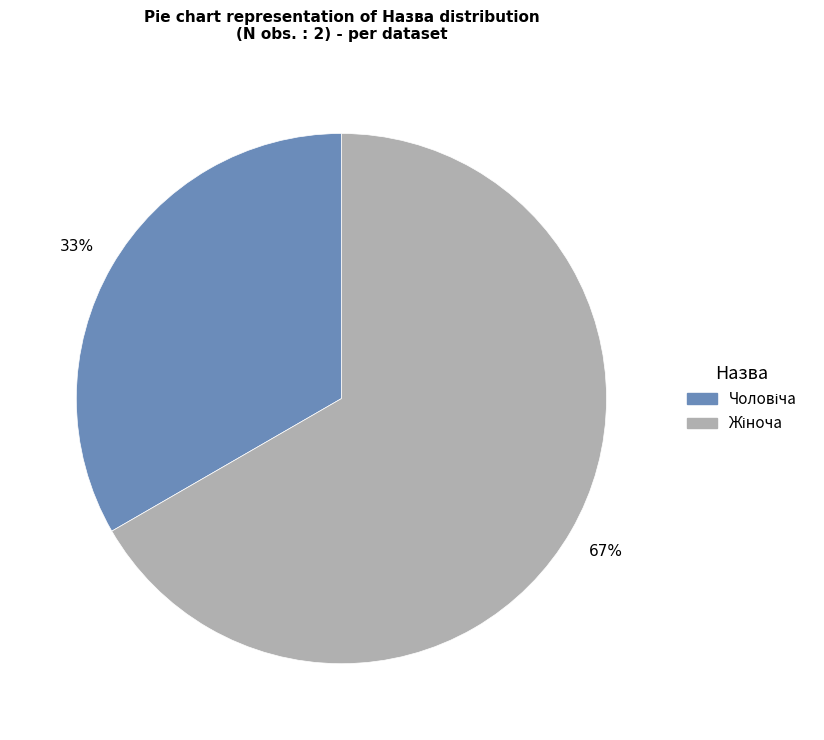

Is there any slice that represents more than half of the pie?

Yes